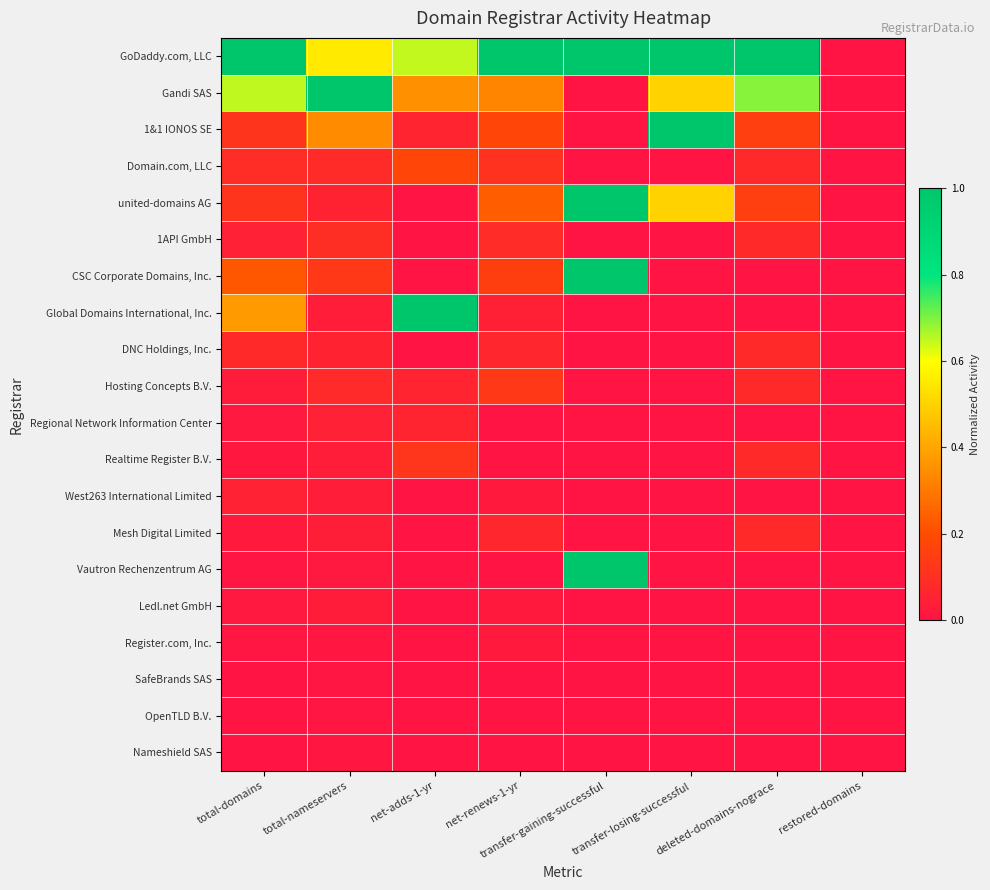

What is the total value across all series at net-adds-1-yr?

2.5